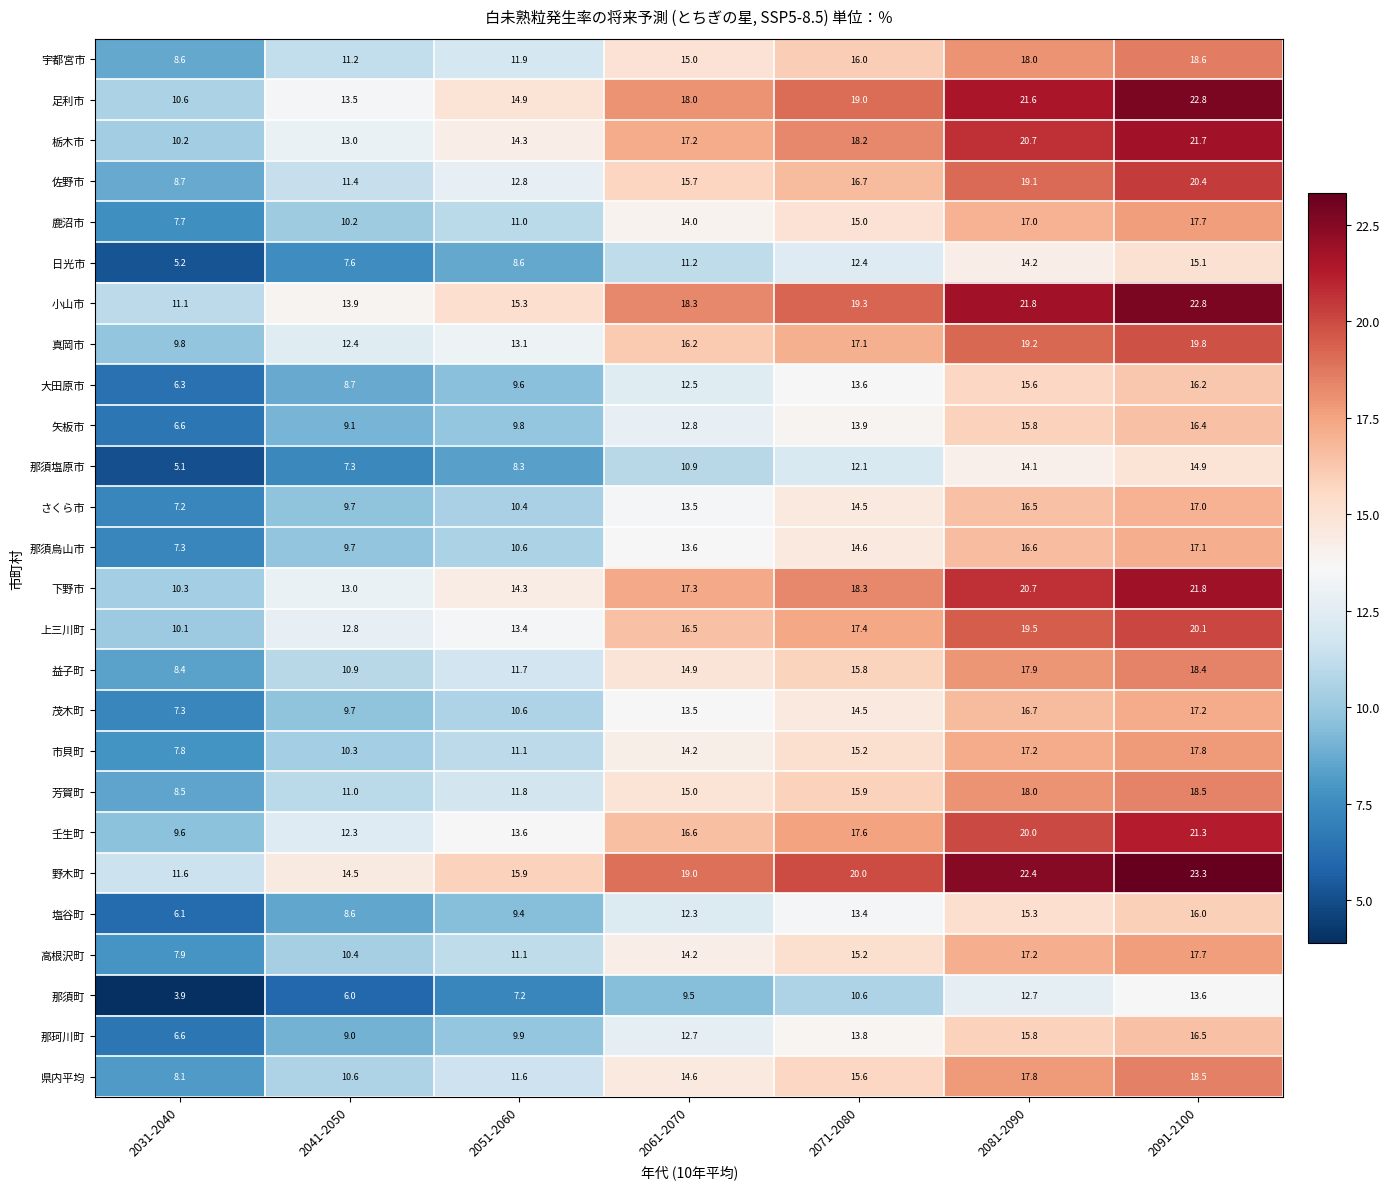

Is the value of 真岡市 at 2071-2080 greater than the value of 高根沢町 at 2031-2040?

Yes